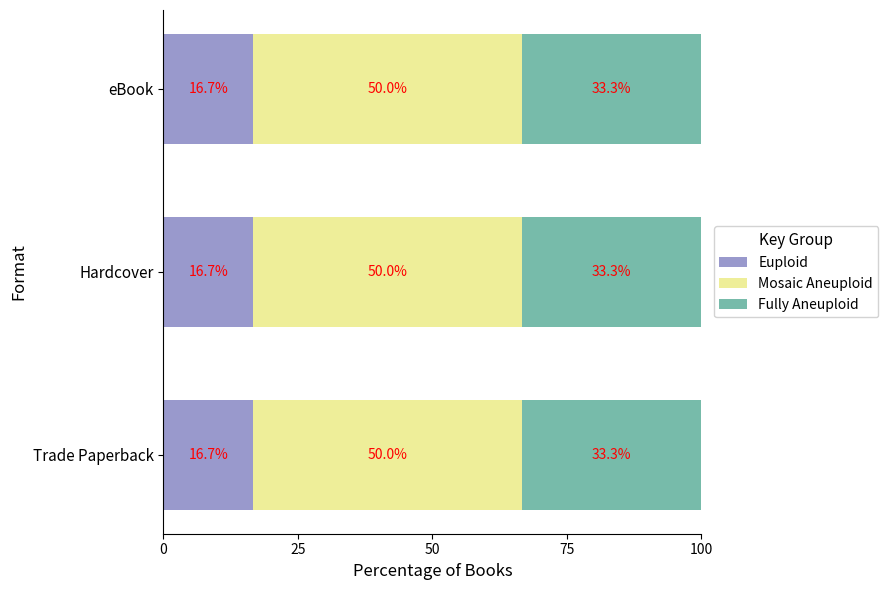

What is the lowest value of the Euploid series?

16.7